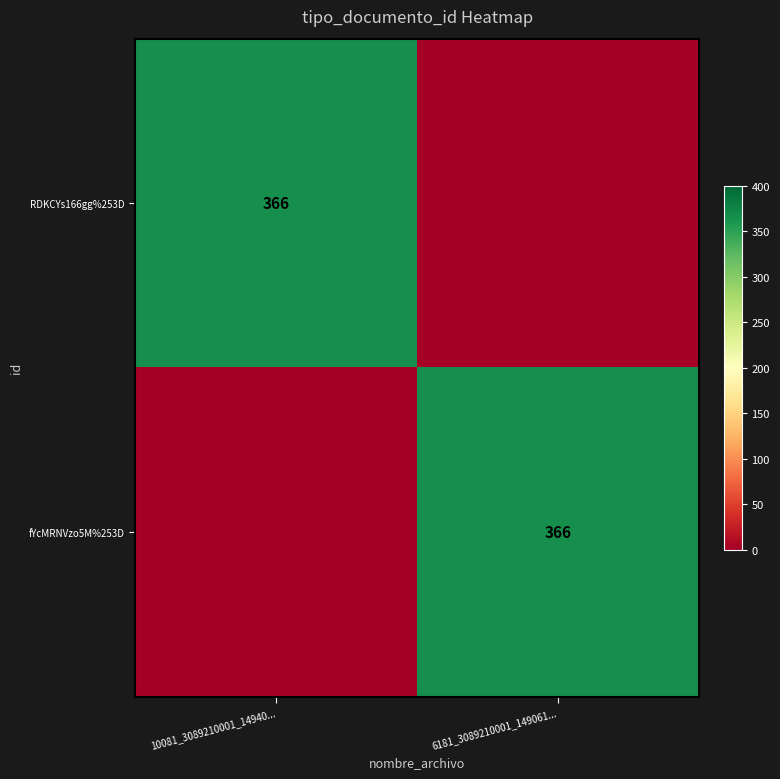

True or false: fYcMRNVzo5M%253D has a value of 366 at 6181_3089210001_149061....

True